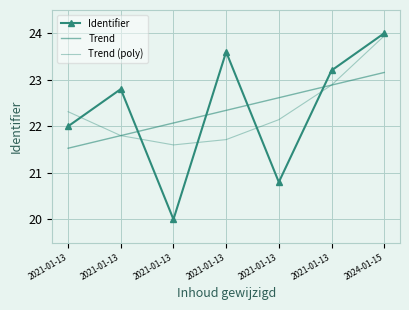

What is the label of the 1st point from the right?

2024-01-15